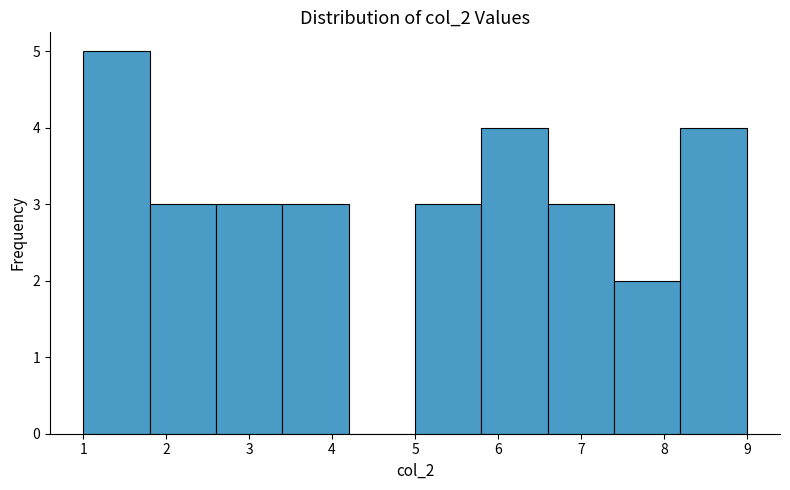

Reading left to right, transcribe this chart: for each bar, give the range it covers on the x-axis and its height. The values are not printed on the chart, so give them approximately, as read against the axis.

1.0 to 1.8: 5
1.8 to 2.6: 3
2.6 to 3.4: 3
3.4 to 4.2: 3
4.2 to 5.0: 0
5.0 to 5.8: 3
5.8 to 6.6: 4
6.6 to 7.4: 3
7.4 to 8.2: 2
8.2 to 9.0: 4